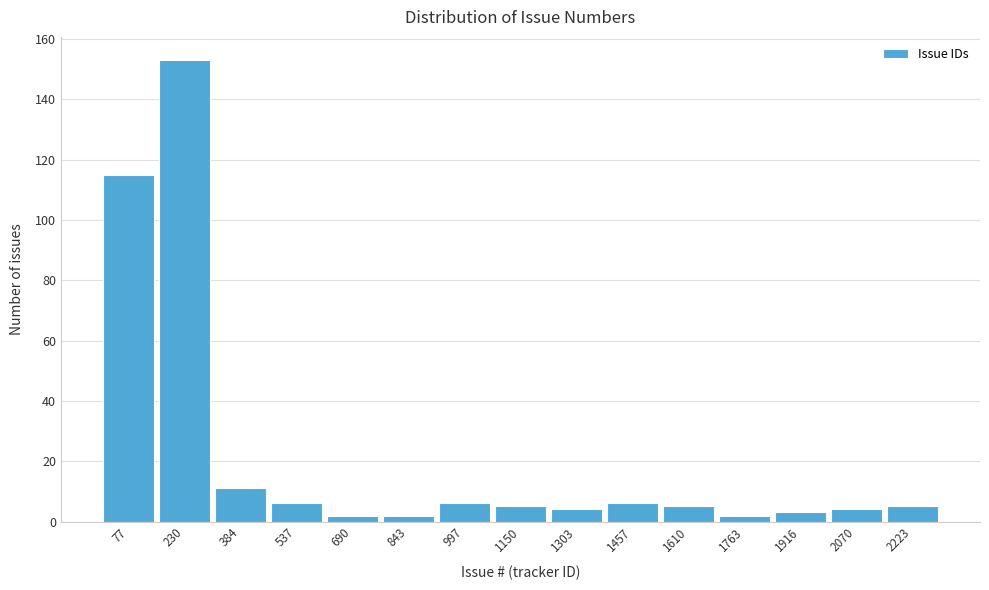

Over which range of the x-axis is the bar tallest?

160 to 300